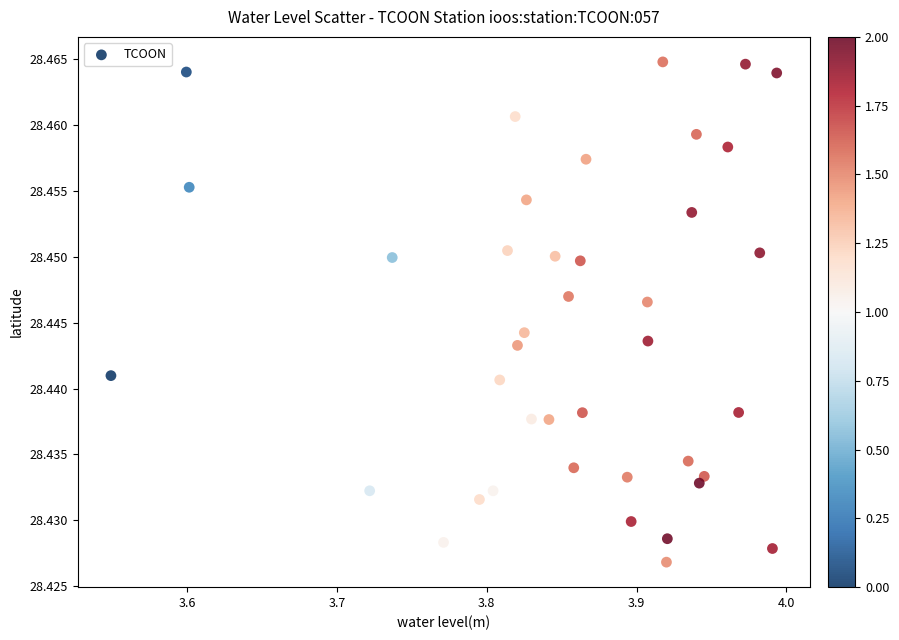

What is the range of X values (max minus min)?

0.4